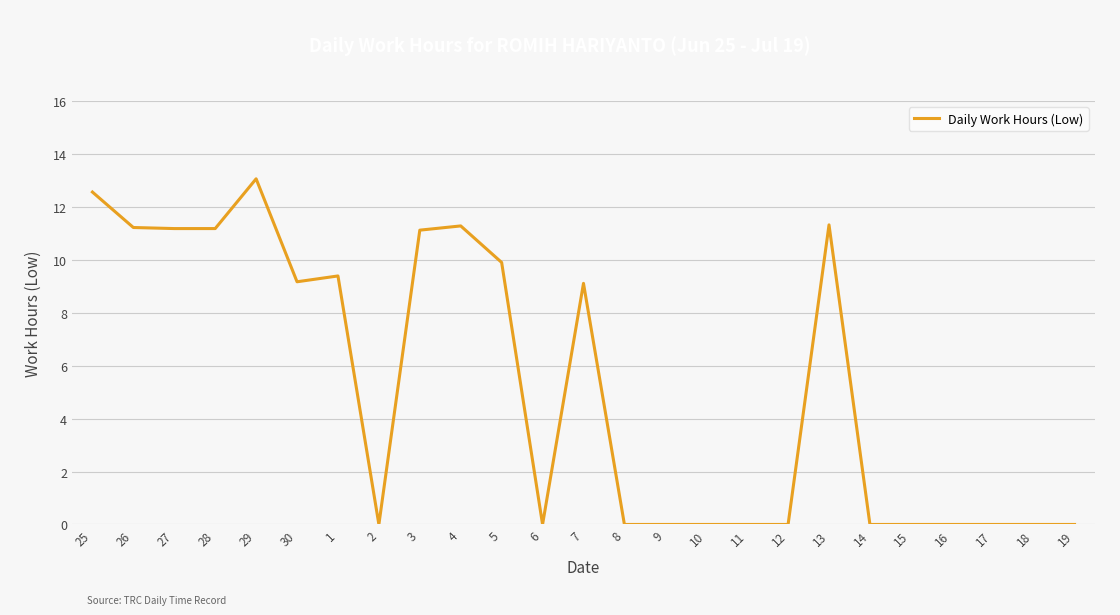

What is the difference between the second highest and second lowest values?

12.6